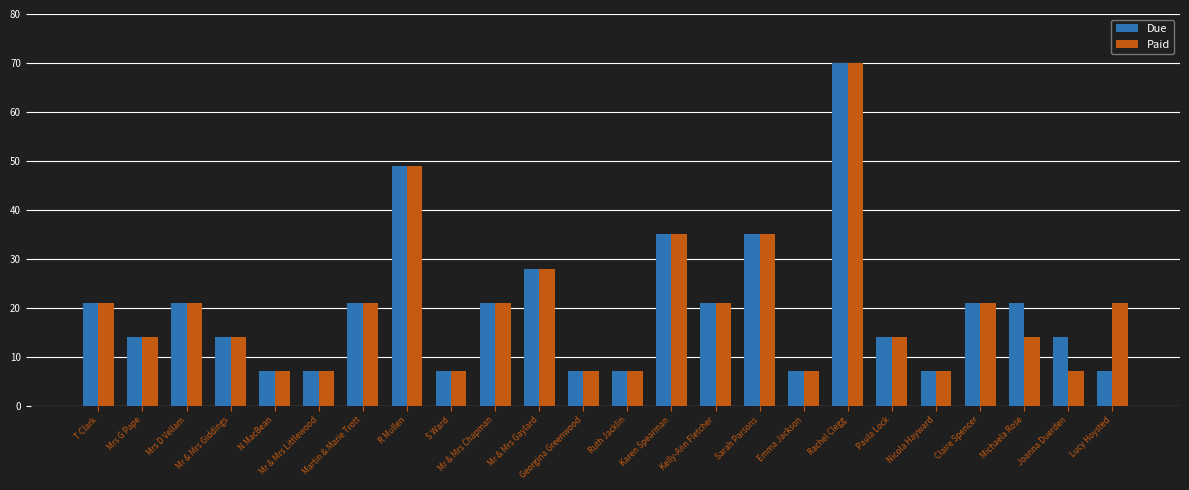

What is the smallest value displayed?

7